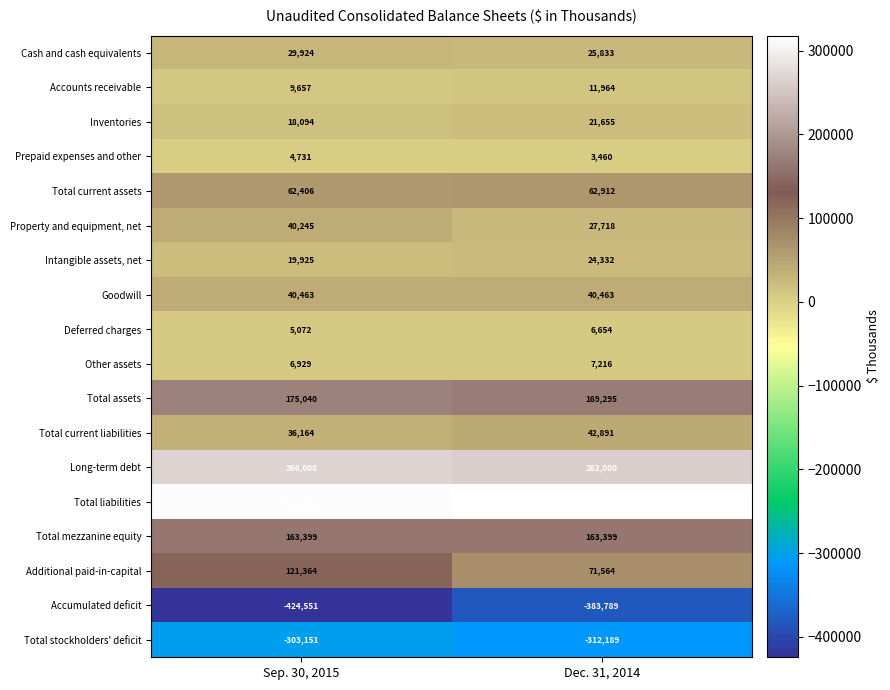

Which series has the largest range (max minus min)?

Additional paid-in-capital